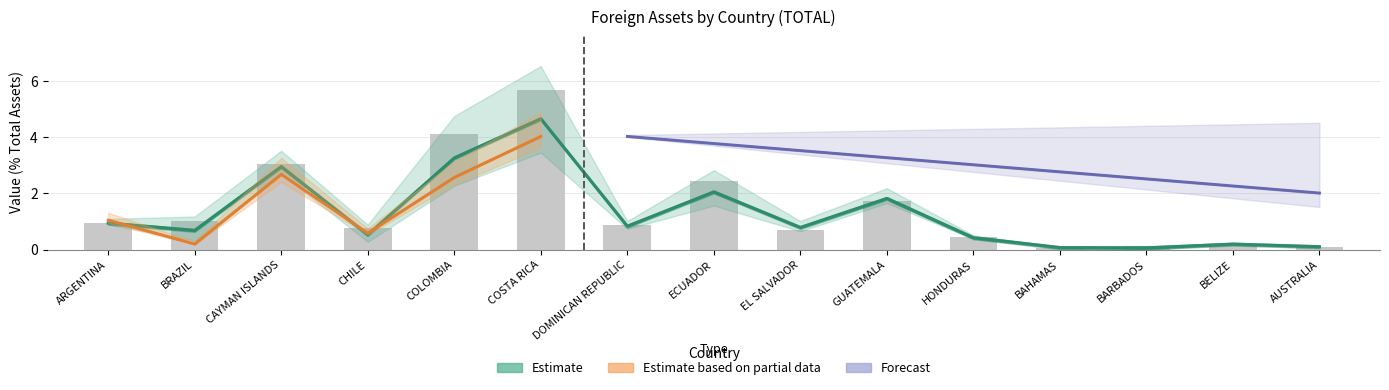

Which series has the largest total across all categories?

2018 Q4 TOTAL